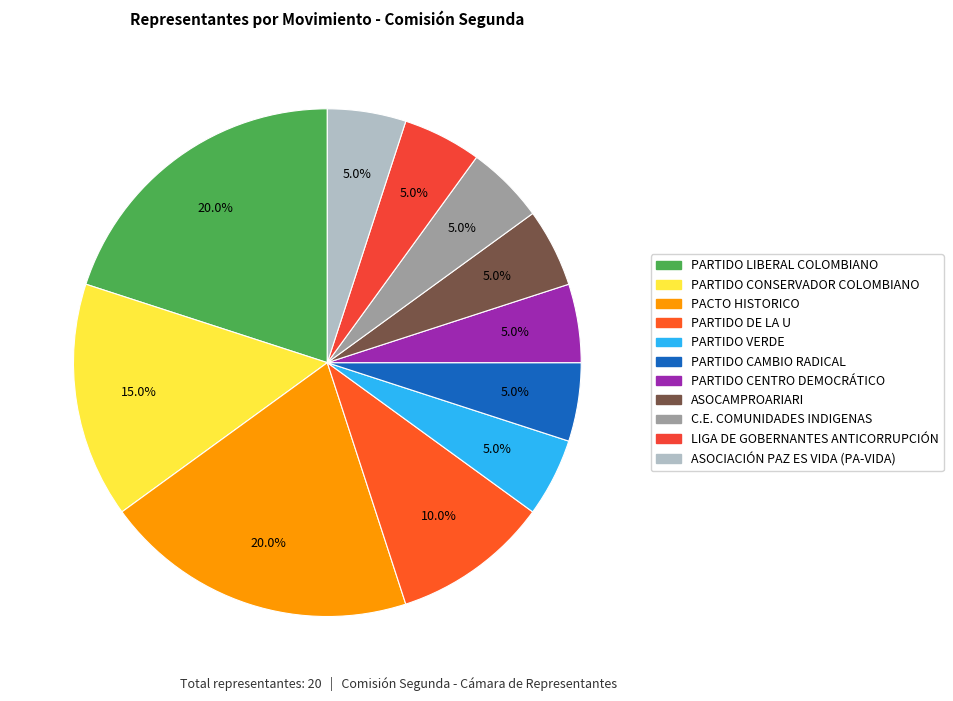

Does PARTIDO VERDE account for over 50% of the chart?

No